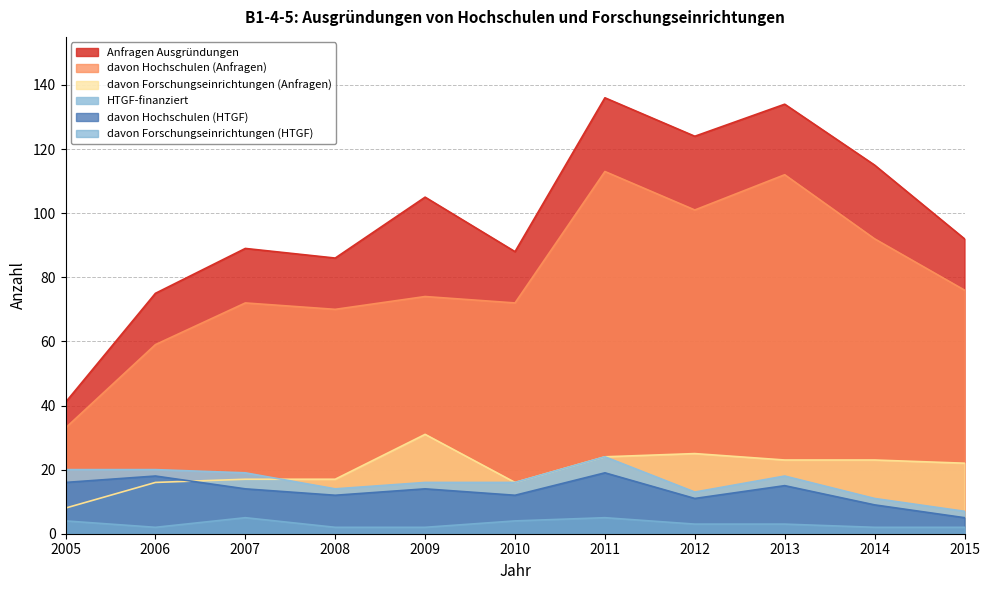

True or false: davon Hochschulen (Anfragen) and Anfragen Ausgründungen intersect in this chart.

False